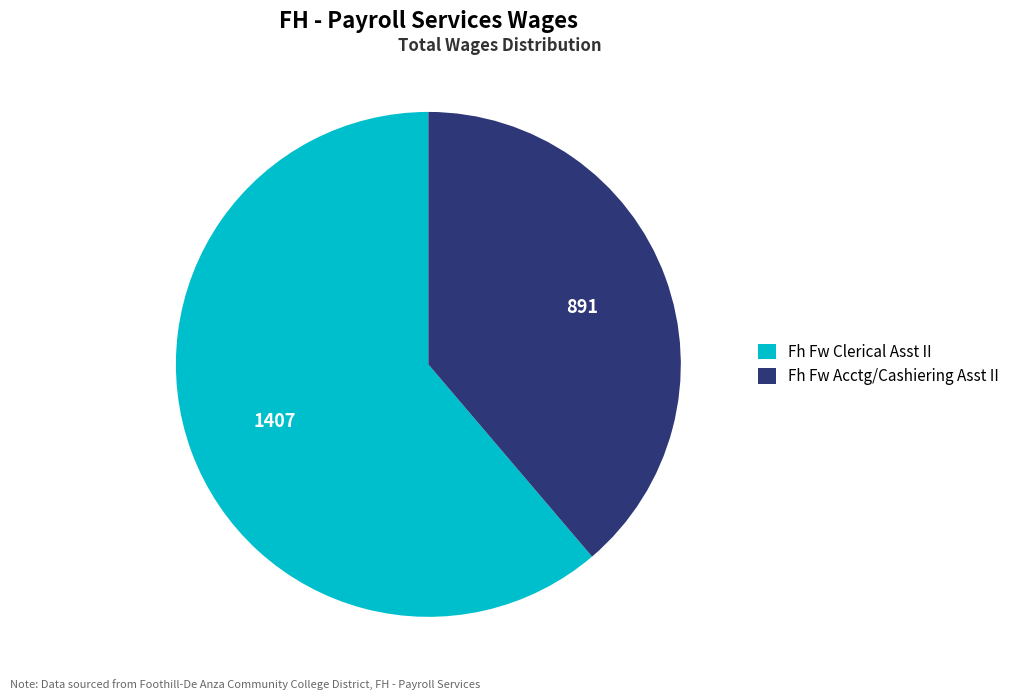

Is the sum of Fh Fw Acctg/Cashiering Asst II and Fh Fw Clerical Asst II greater than half?

Yes